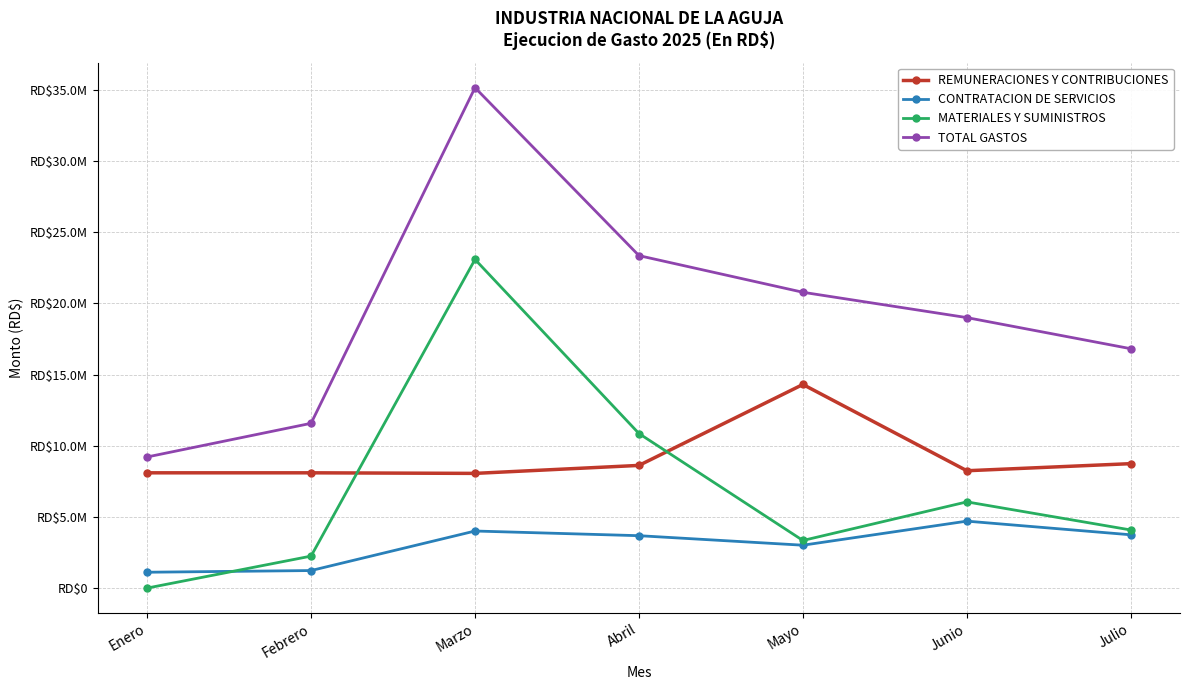

What are all the series names shown in the legend?

REMUNERACIONES Y CONTRIBUCIONES, CONTRATACION DE SERVICIOS, MATERIALES Y SUMINISTROS, TOTAL GASTOS